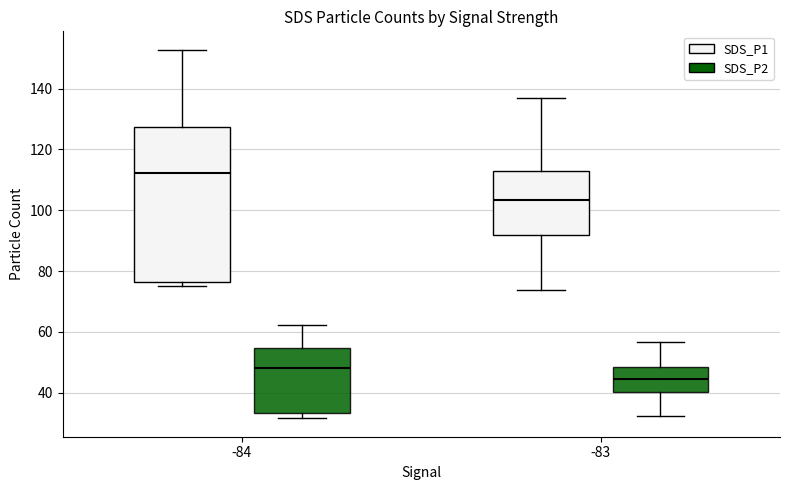

Reading left to right, transcribe this box plot: for each box, give where its median line is, the range the box spans, and where its two whiskers end, as read against the y-axis. The values are not printed on the chart, so give them approximately, as read against the axis.

-84 (SDS_P1): median 112, box 76 to 128, whiskers 76 (just below the box's lower edge) to 152
-84 (SDS_P2): median 48, box 34 to 54, whiskers 32 to 62
-83 (SDS_P1): median 104, box 92 to 112, whiskers 74 to 138
-83 (SDS_P2): median 44, box 40 to 48, whiskers 32 to 56